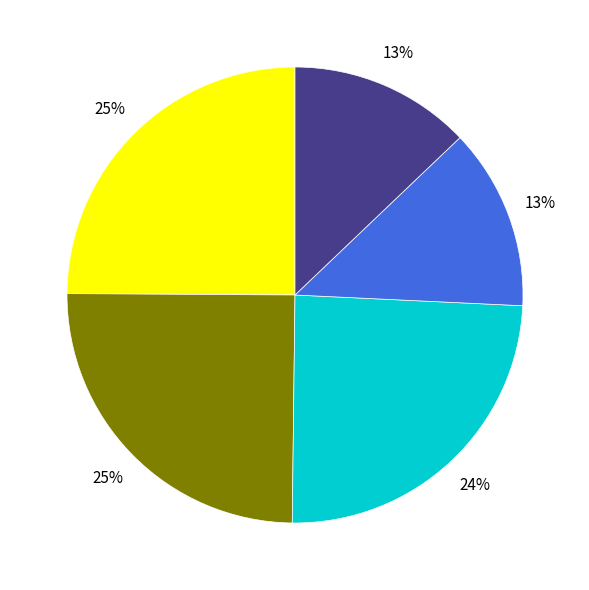

To the nearest percent, what is the average slice percentage?

20%